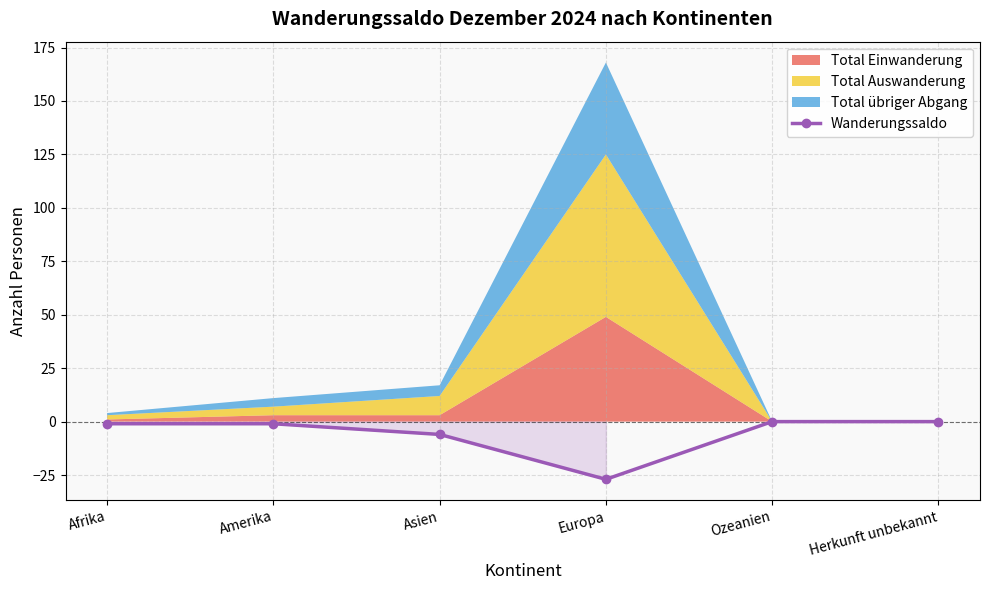

What is the approximate value at Asien, to the nearest 10?

-10